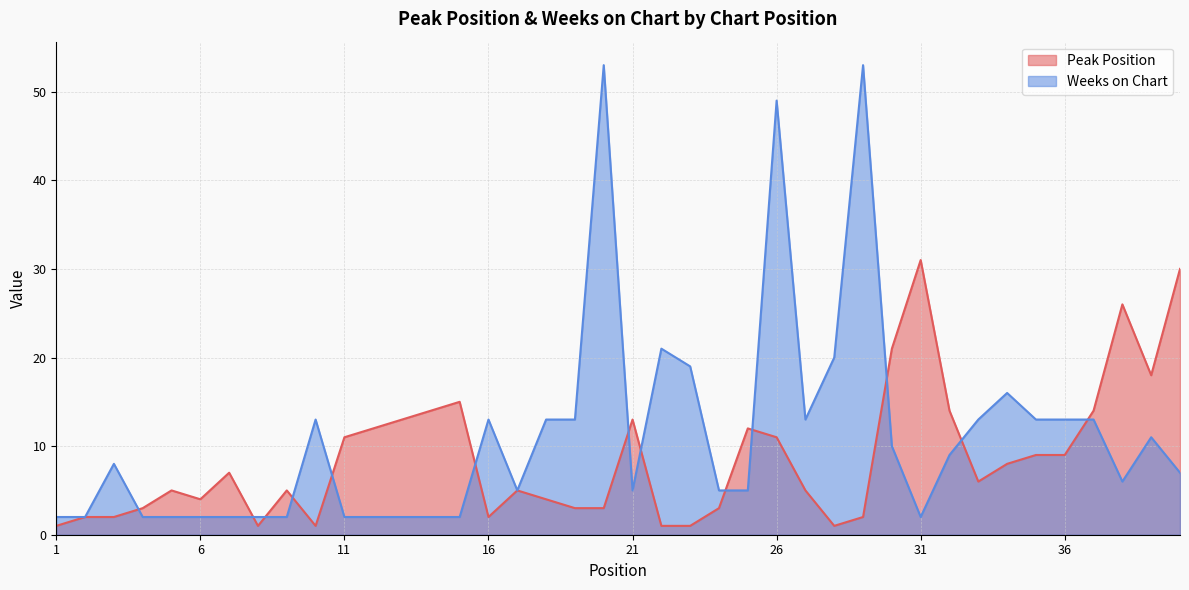

What is the maximum value shown in the chart?

53